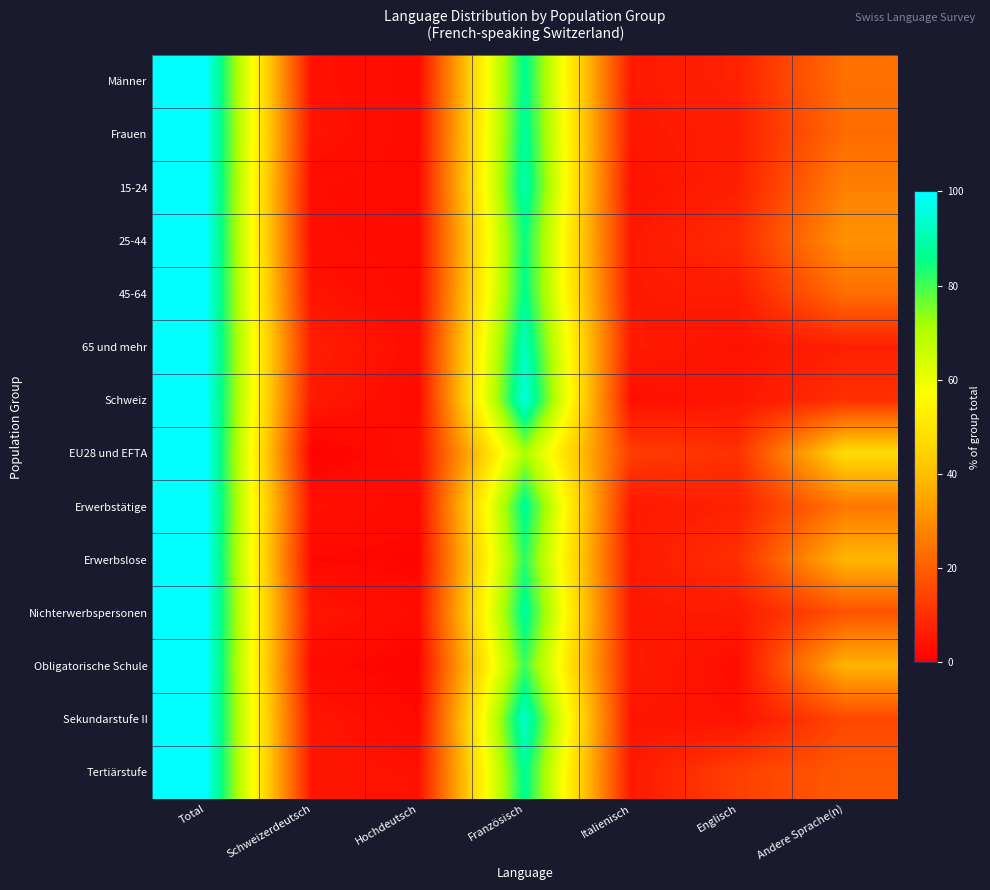

How many data points does each series have?

7